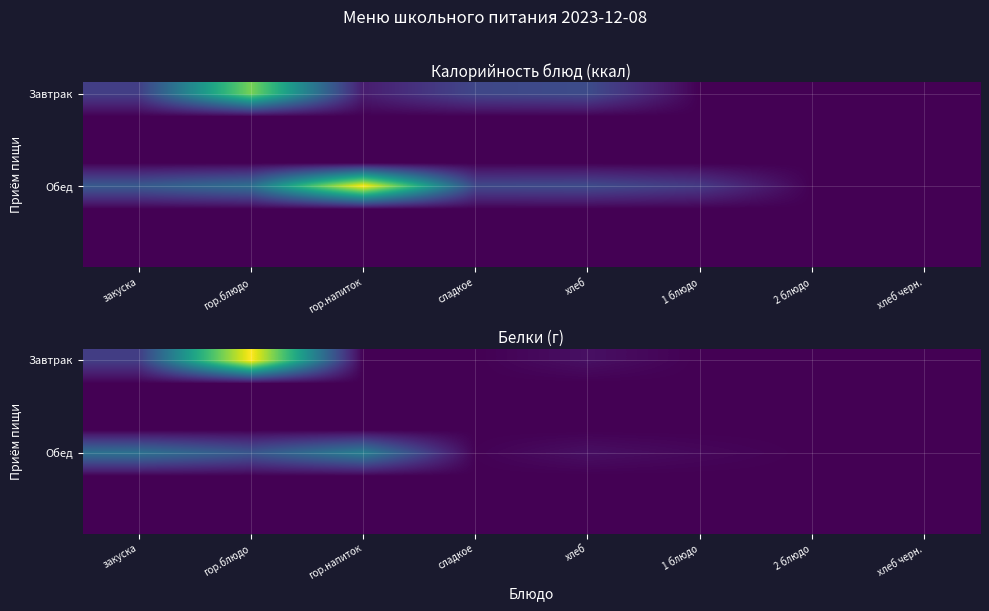

At which category is the sum across all series the highest?

гор.блюдо